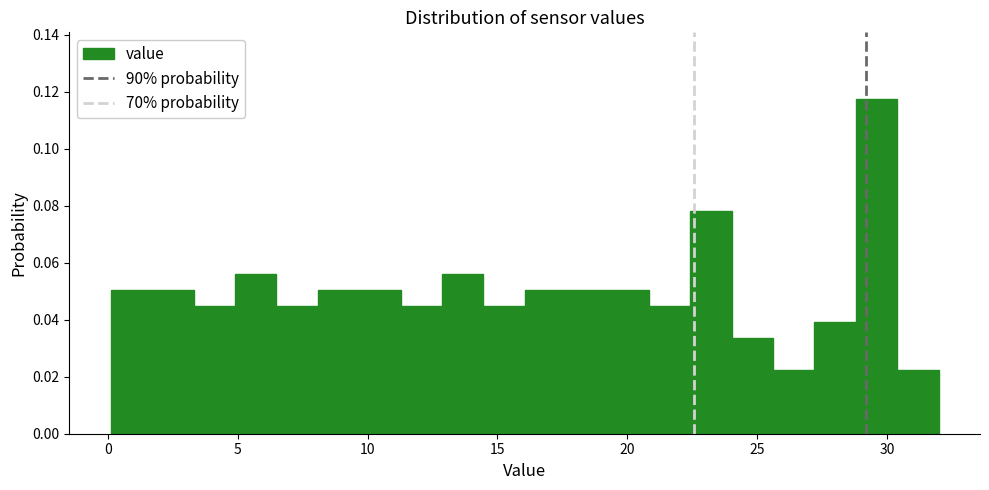

Read against the x-axis, roughly where is the centre of the tallest bar?

29.5